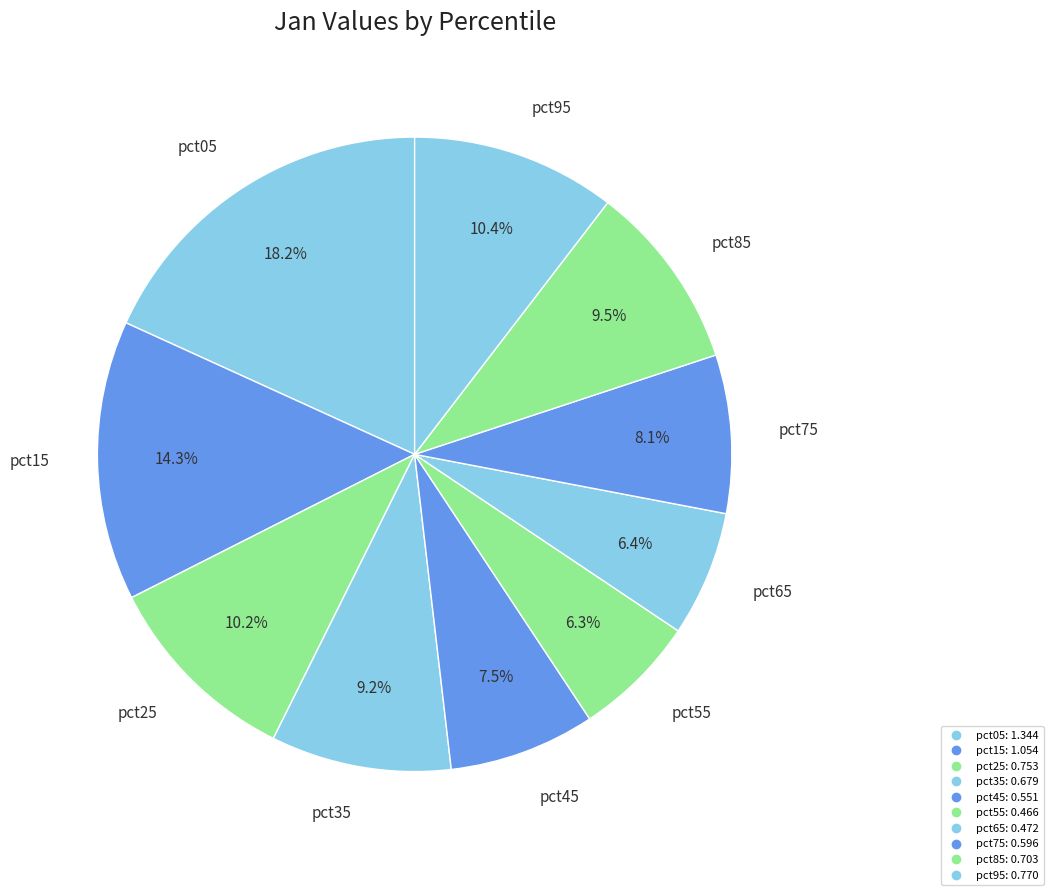

What is the change in value from pct05 to pct35?

-0.7